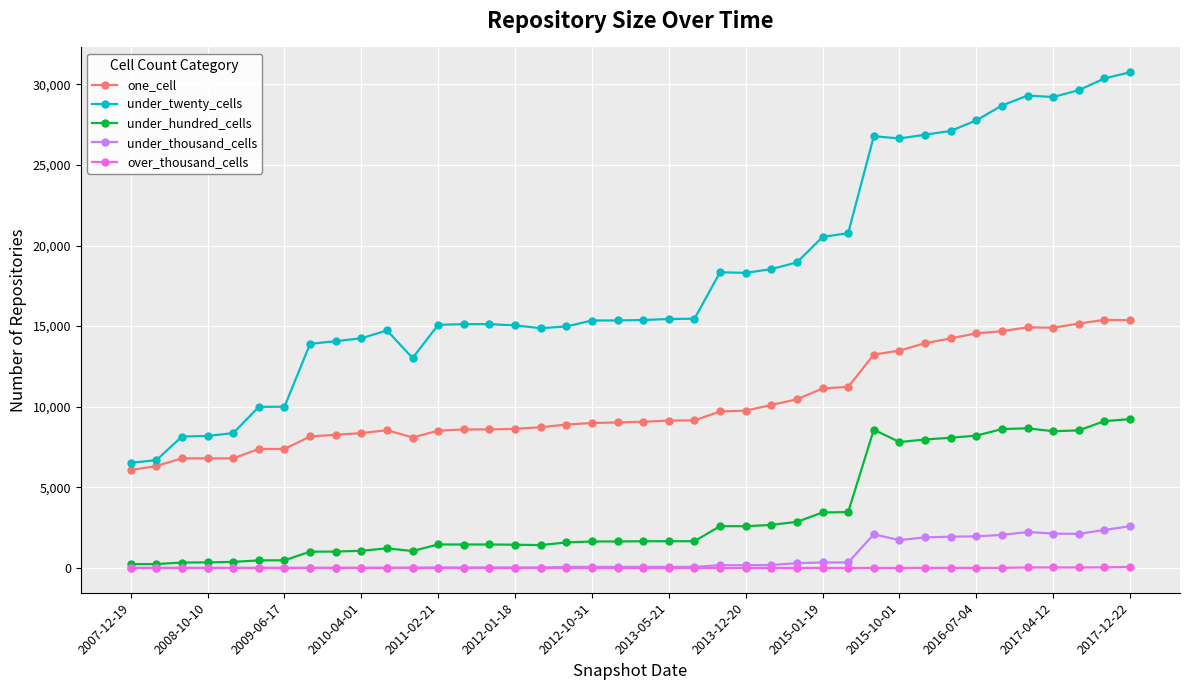

What is the lowest value of the under_twenty_cells series?

6526